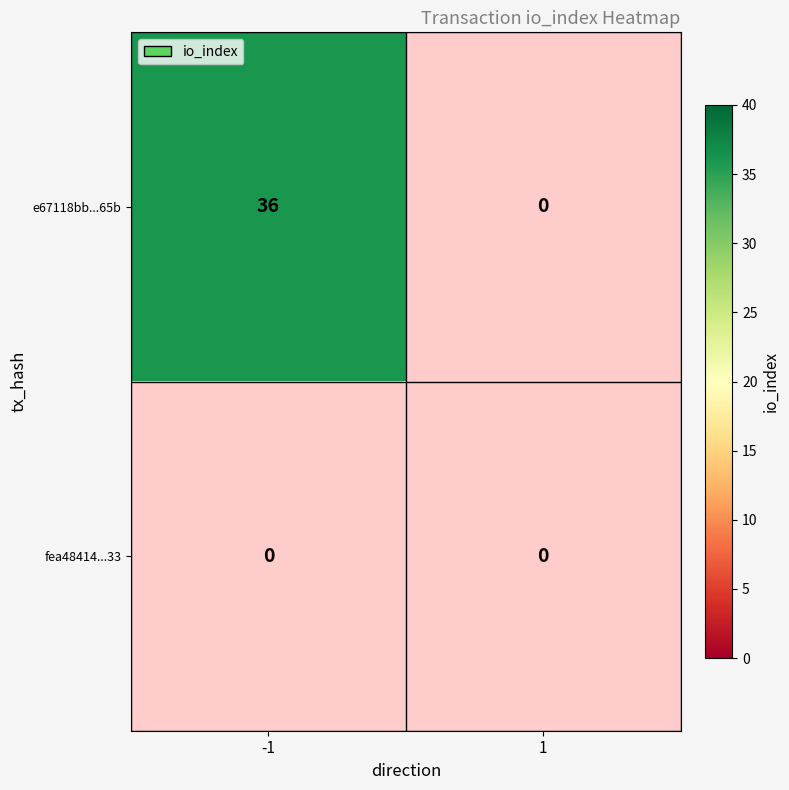

Read the e67118bb85fc98ba77b6af069102bf4e59aa65b value at -1, to the nearest 10.

40